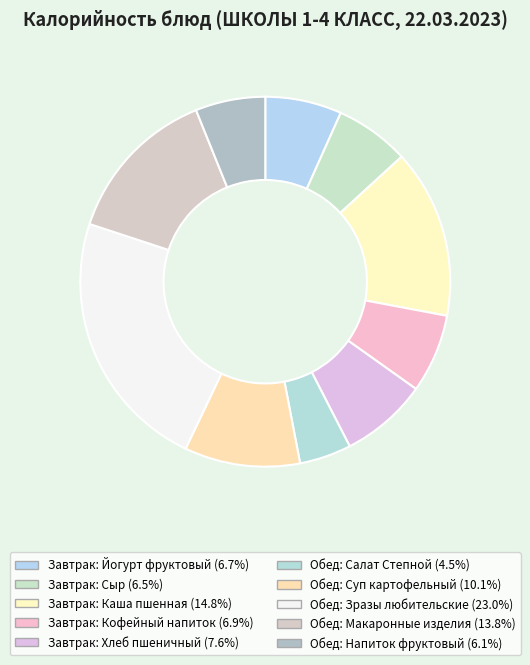

How many segments does this pie chart have?

10